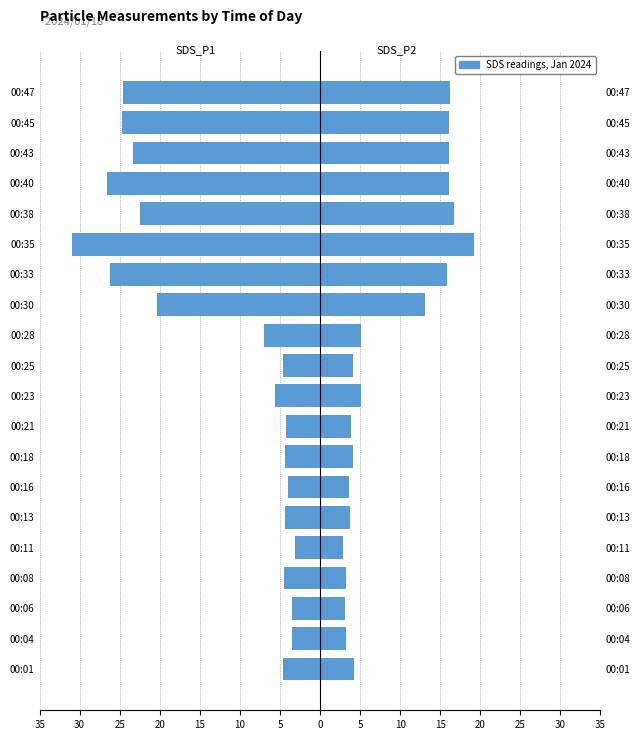

Is it true that SDS_P1 equals -1.7 at 00:01?

False